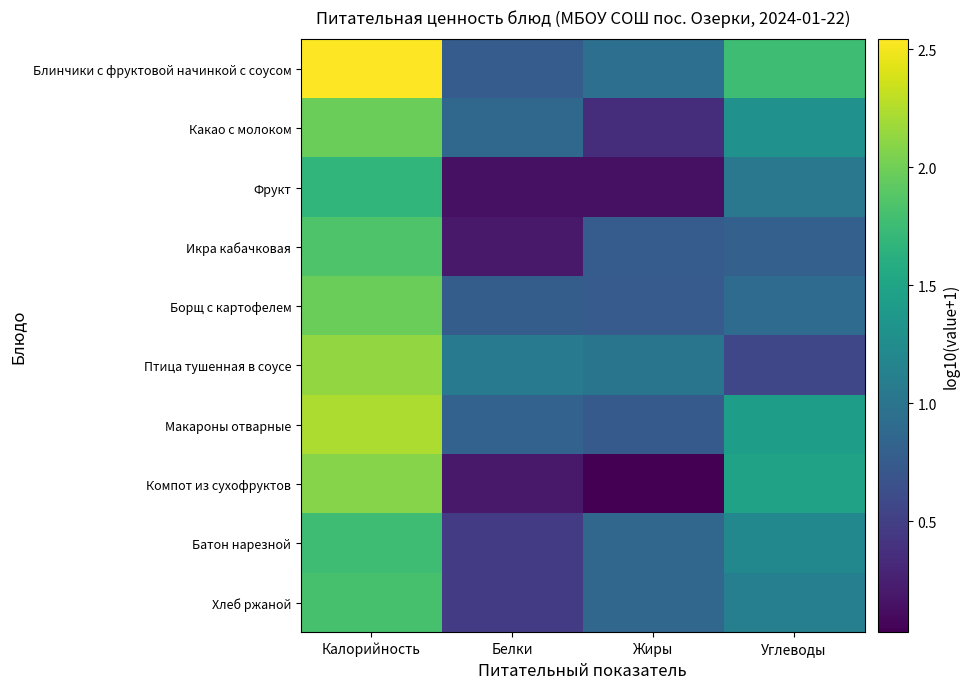

Between Углеводы and Белки, which is larger?

Углеводы